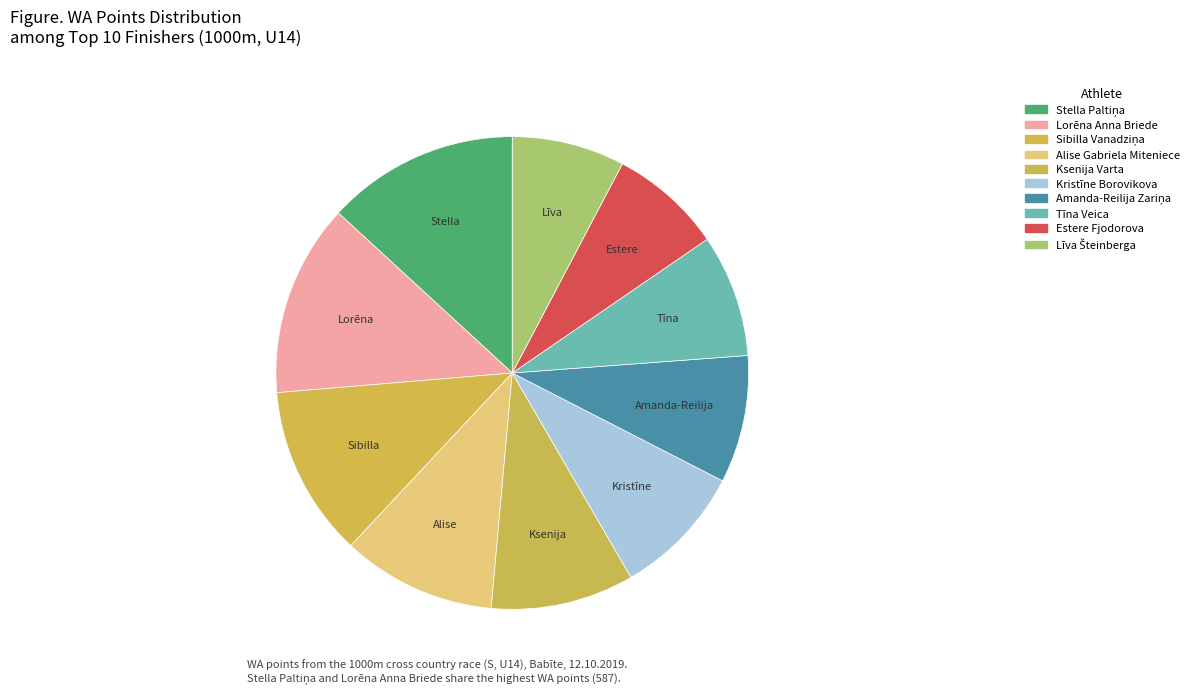

The Līva Šteinberga slice represents 1% of the pie. True or false?

False